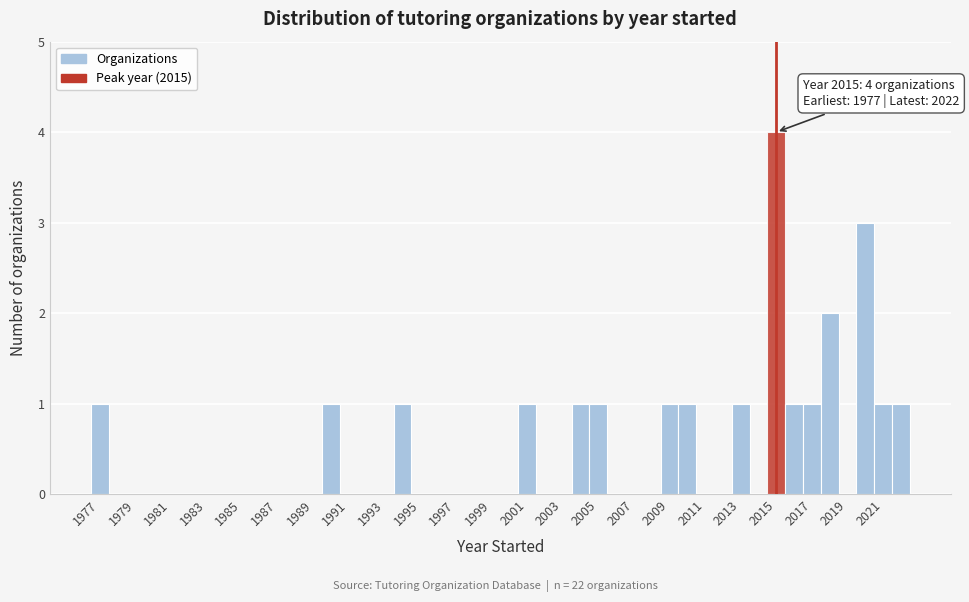

Over which range of the x-axis is the bar tallest?

2014.5 to 2015.5